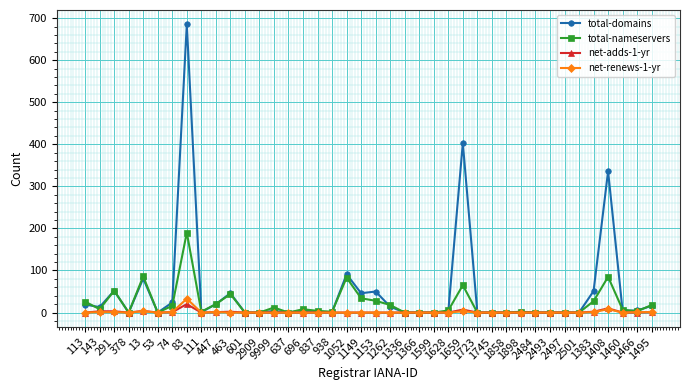

Which series has the largest range (max minus min)?

total-domains